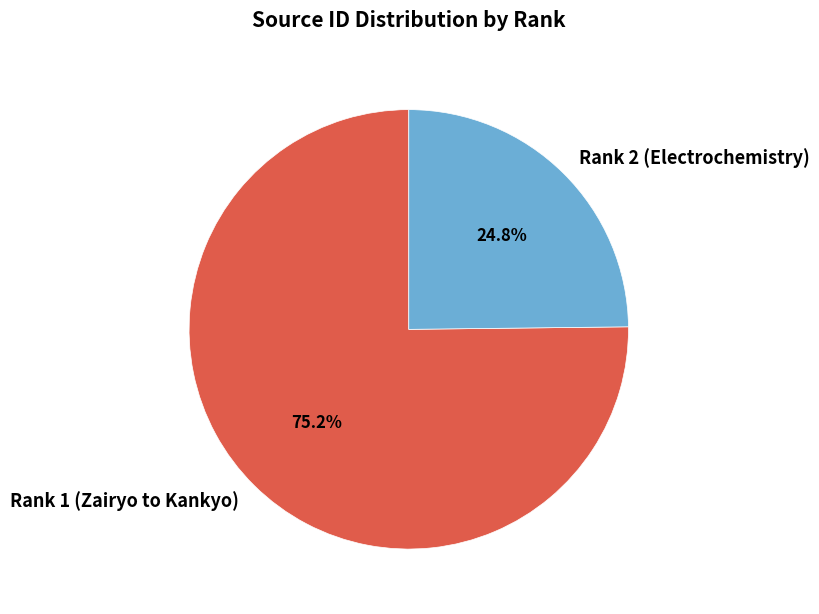

What is the smallest slice in the pie chart?

Rank 2 (Electrochemistry)